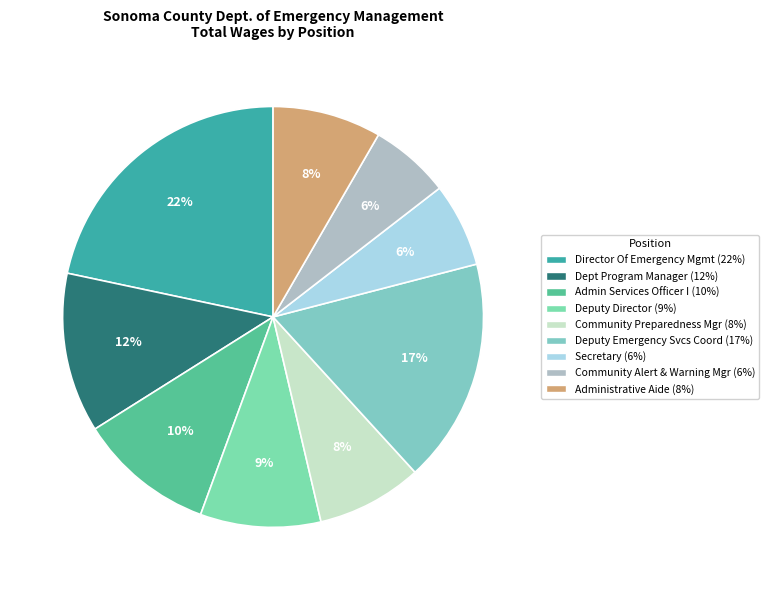

Does any single category account for the majority?

No